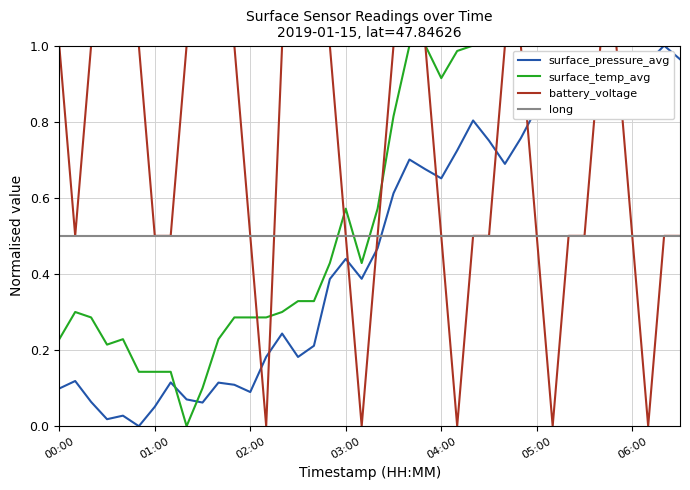

Does the chart have visible grid lines?

Yes